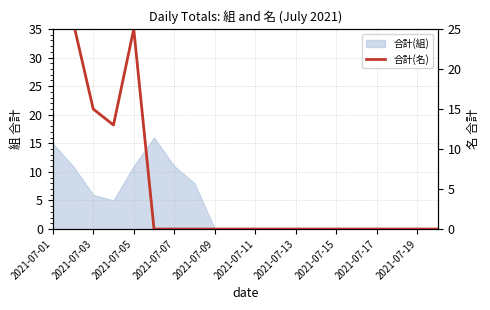

What is the greatest value displayed?

38